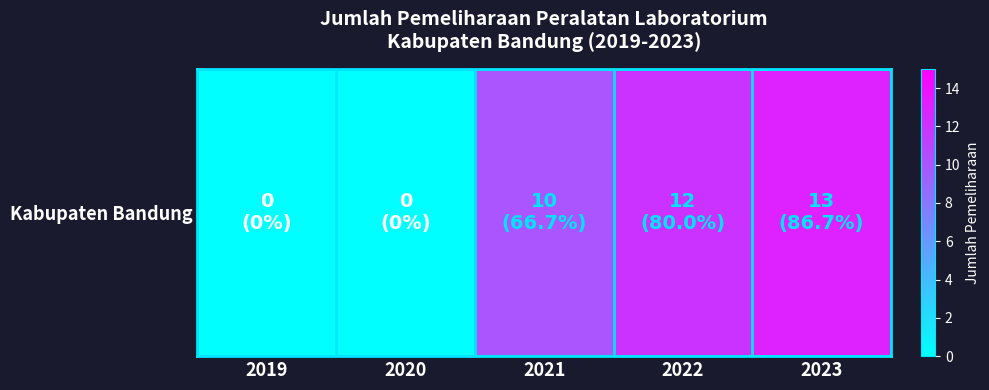

Where is the data nearest to the value 6?

2021